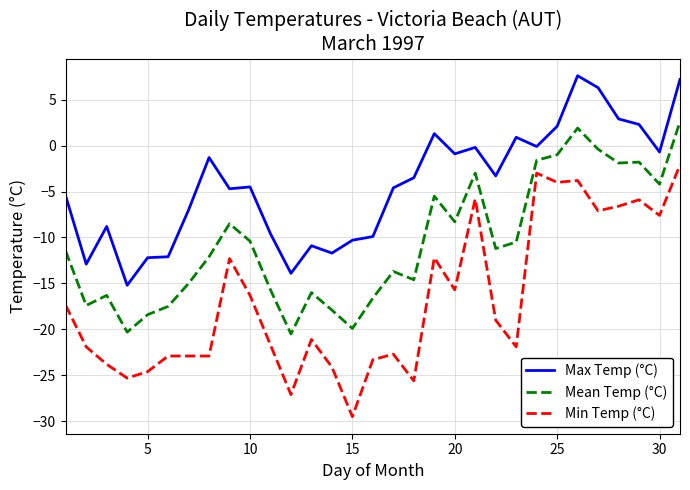

Rank the series by their maximum value, from lowest to highest.

Min Temp (°C), Mean Temp (°C), Max Temp (°C)